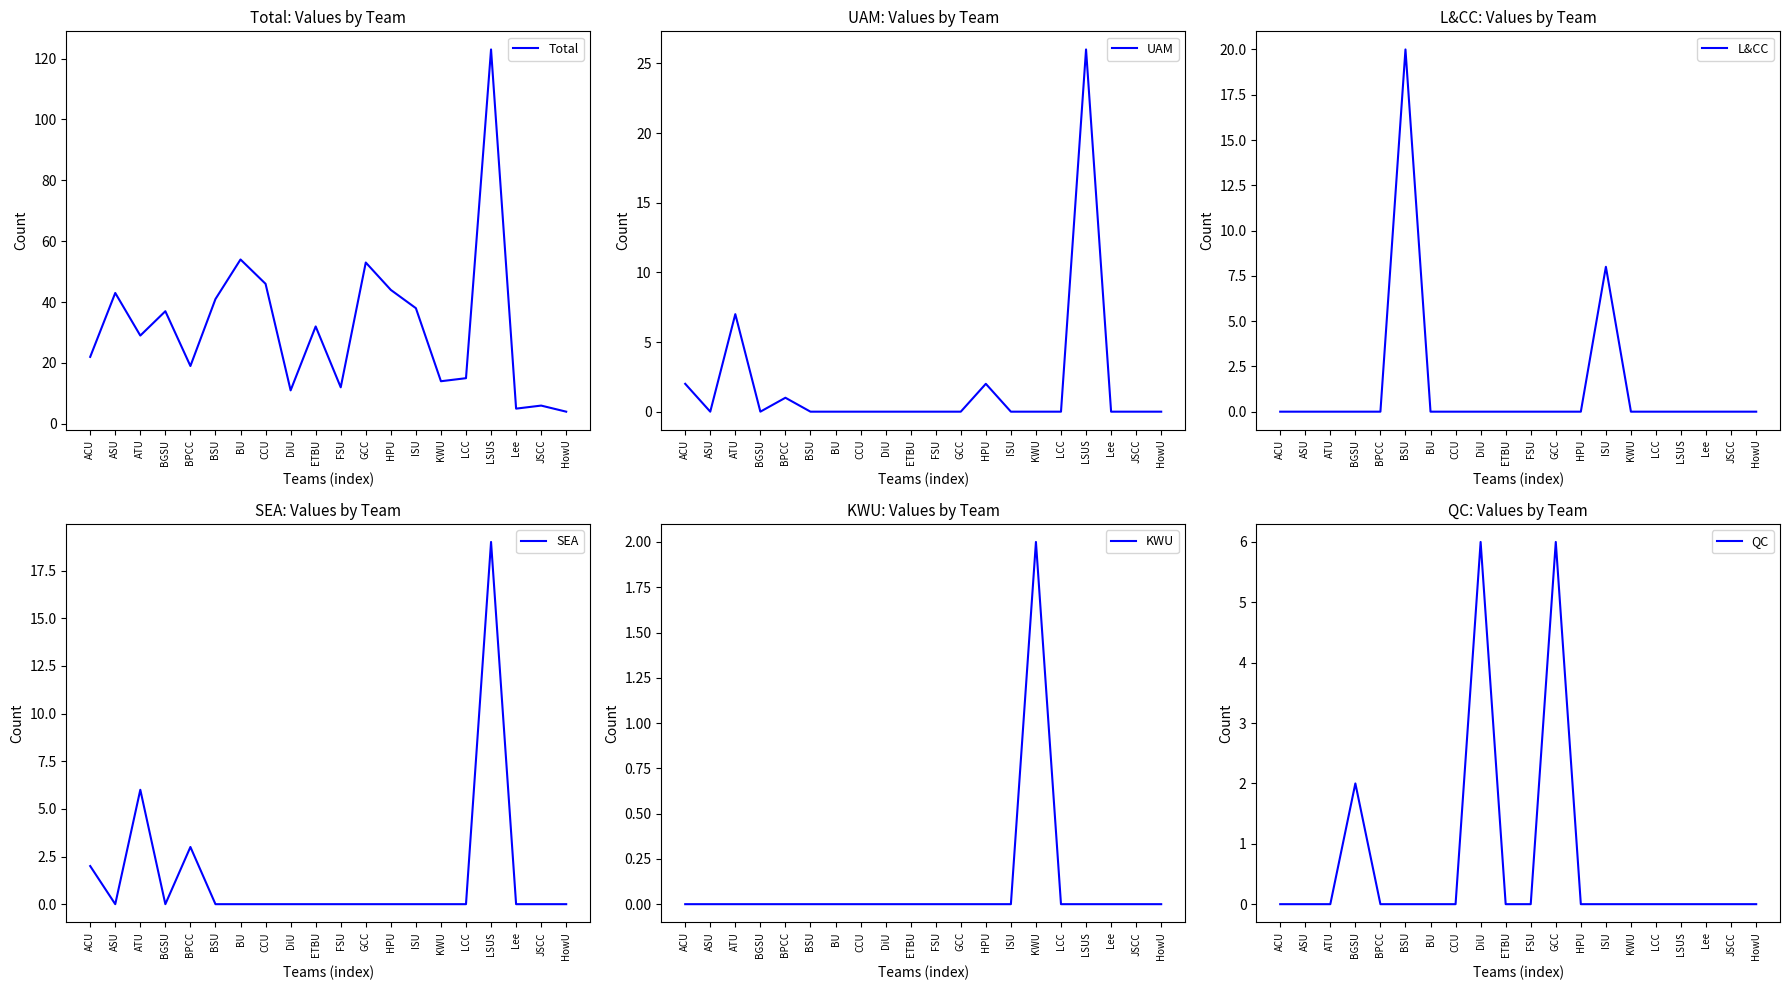

At which category is the sum across all series the highest?

LSUS